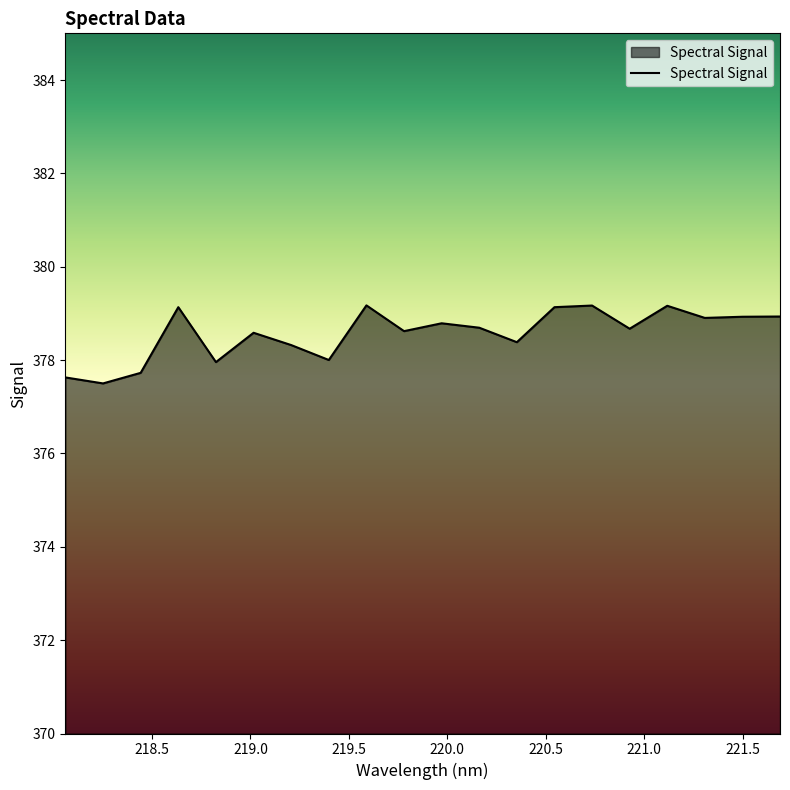

What is the smallest value displayed?

377.5